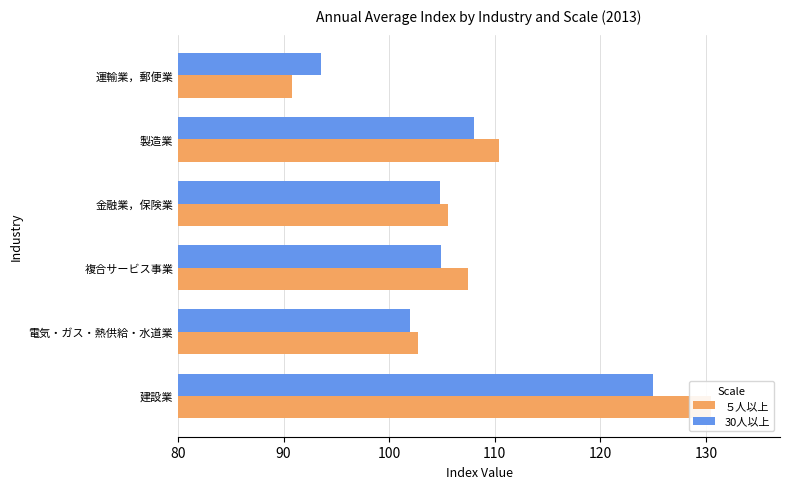

Which series has the largest total across all categories?

５人以上